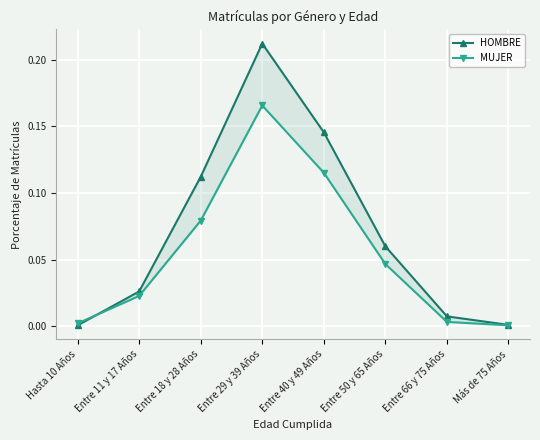

Reading left to right, what are all the values shown in this chart?

HOMBRE: 0.0	0.0	0.1	0.2	0.1	0.1	0.0	0.0
MUJER: 0.0	0.0	0.1	0.2	0.1	0.0	0.0	0.0